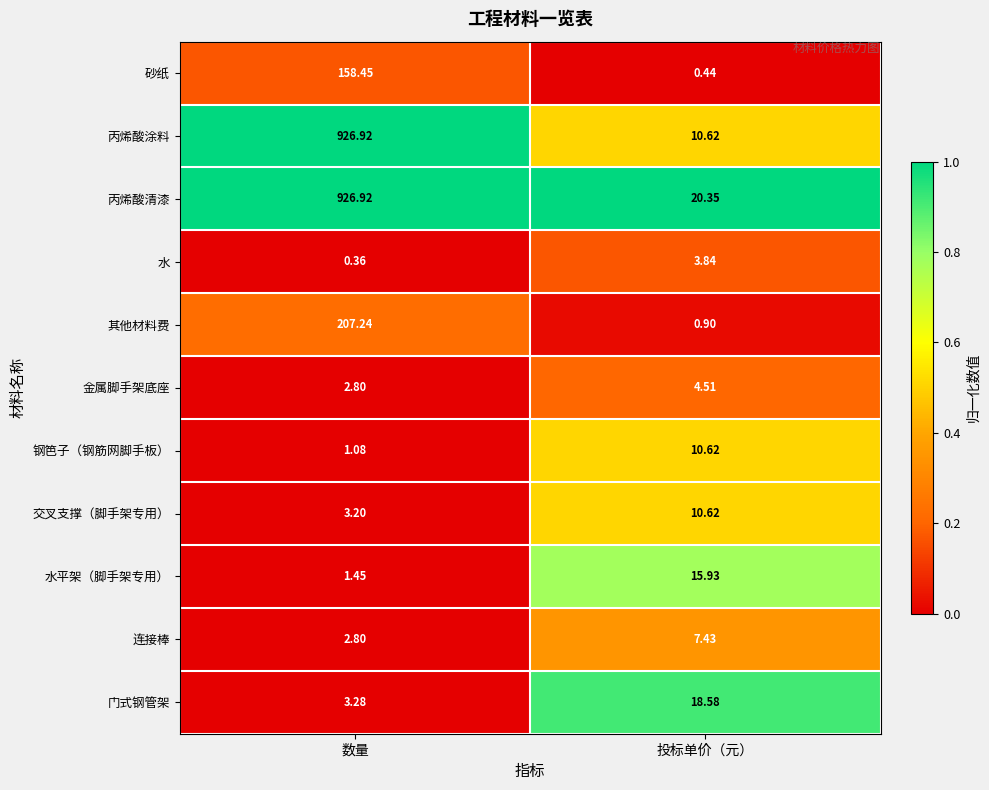

At which category does the chart reach its minimum across all series?

数量